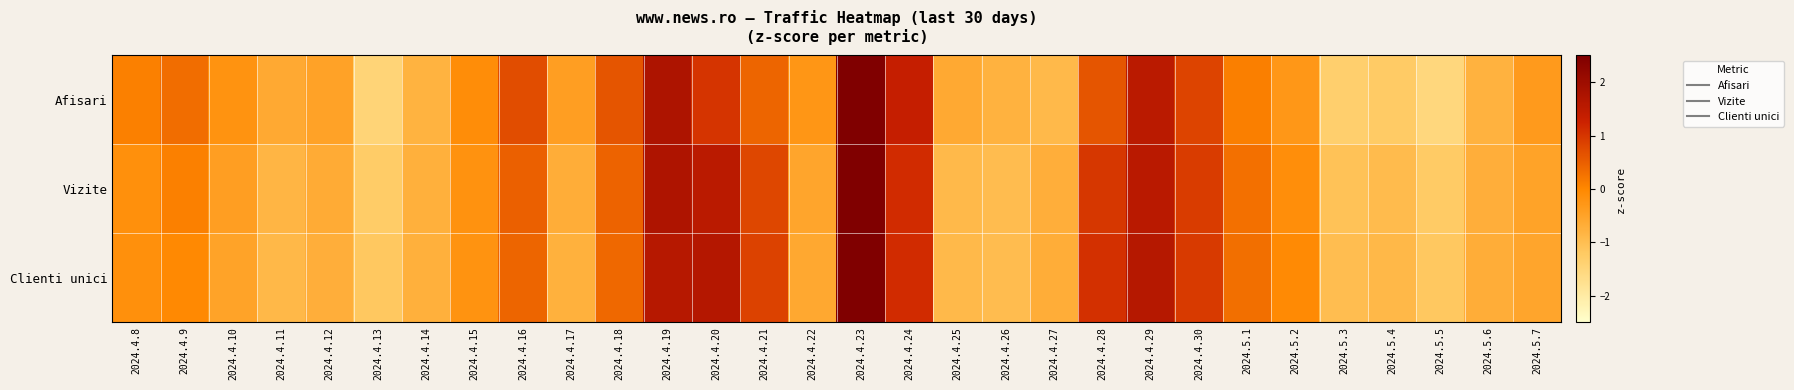

Reading right to left, extract all data points from this chart.

Afisari: 2024.5.7=-0.3	2024.5.6=-0.8	2024.5.5=-1.5	2024.5.4=-1.2	2024.5.3=-1.3	2024.5.2=-0.3	2024.5.1=0.1	2024.4.30=0.8	2024.4.29=1.5	2024.4.28=0.6	2024.4.27=-0.9	2024.4.26=-0.8	2024.4.25=-0.6	2024.4.24=1.4	2024.4.23=2.7	2024.4.22=-0.3	2024.4.21=0.4	2024.4.20=1.0	2024.4.19=1.7	2024.4.18=0.6	2024.4.17=-0.4	2024.4.16=0.7	2024.4.15=-0.1	2024.4.14=-0.8	2024.4.13=-1.5	2024.4.12=-0.5	2024.4.11=-0.6	2024.4.10=-0.2	2024.4.9=0.3	2024.4.8=0.1
Vizite: 2024.5.7=-0.5	2024.5.6=-0.7	2024.5.5=-1.2	2024.5.4=-0.9	2024.5.3=-1.1	2024.5.2=-0.1	2024.5.1=0.3	2024.4.30=0.9	2024.4.29=1.5	2024.4.28=1.0	2024.4.27=-0.7	2024.4.26=-1.0	2024.4.25=-0.9	2024.4.24=1.1	2024.4.23=2.7	2024.4.22=-0.5	2024.4.21=0.8	2024.4.20=1.5	2024.4.19=1.7	2024.4.18=0.4	2024.4.17=-0.7	2024.4.16=0.5	2024.4.15=-0.2	2024.4.14=-0.7	2024.4.13=-1.3	2024.4.12=-0.6	2024.4.11=-0.8	2024.4.10=-0.4	2024.4.9=0.1	2024.4.8=-0.1
Clienti unici: 2024.5.7=-0.5	2024.5.6=-0.7	2024.5.5=-1.2	2024.5.4=-0.9	2024.5.3=-1.0	2024.5.2=-0.1	2024.5.1=0.3	2024.4.30=0.9	2024.4.29=1.6	2024.4.28=1.1	2024.4.27=-0.7	2024.4.26=-1.0	2024.4.25=-0.9	2024.4.24=1.1	2024.4.23=2.7	2024.4.22=-0.6	2024.4.21=0.9	2024.4.20=1.6	2024.4.19=1.6	2024.4.18=0.4	2024.4.17=-0.8	2024.4.16=0.4	2024.4.15=-0.2	2024.4.14=-0.7	2024.4.13=-1.2	2024.4.12=-0.7	2024.4.11=-0.9	2024.4.10=-0.5	2024.4.9=-0.0	2024.4.8=-0.1